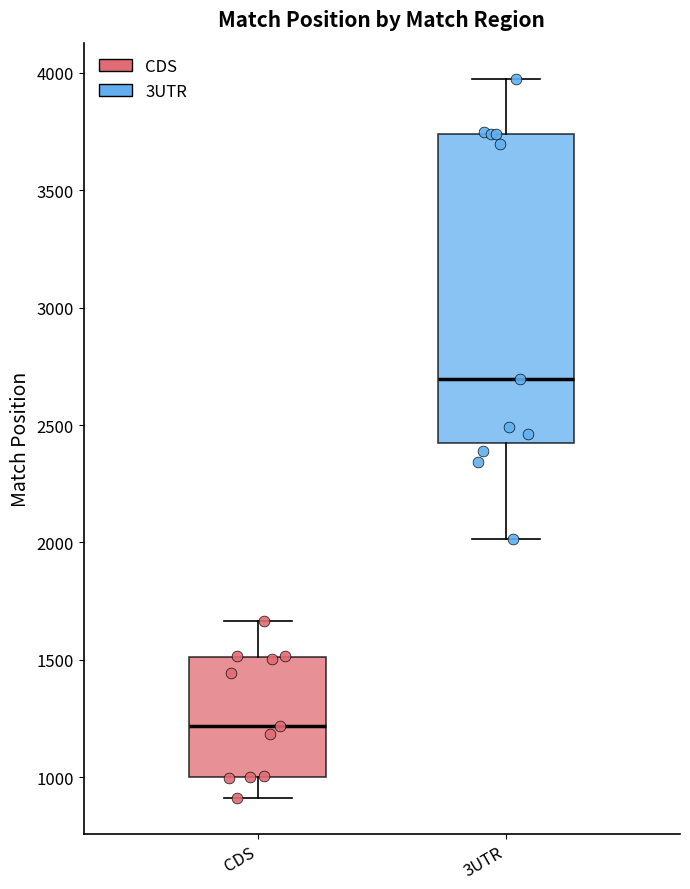

Where is the upper edge of the box for 3UTR on the y-axis? The values are not printed on the chart, so give them approximately, as read against the axis.

3750